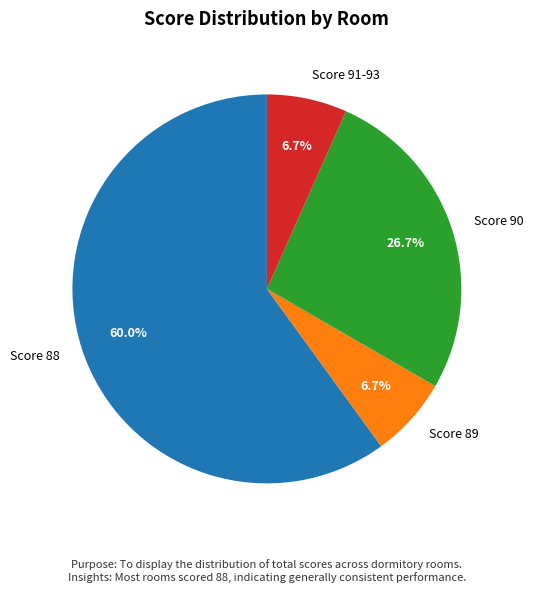

What is the majority slice?

Score 88